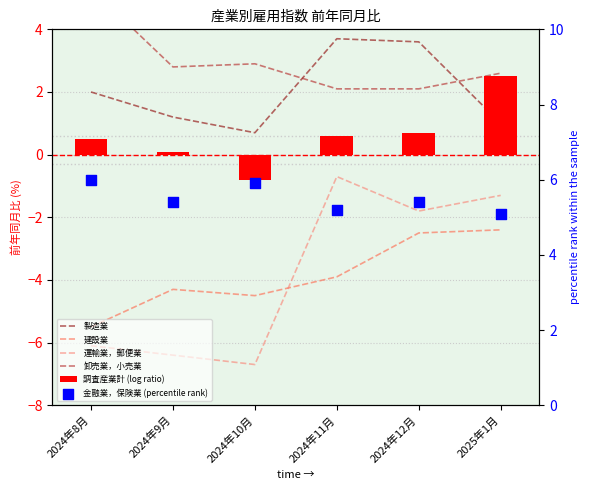

Which series has the widest spread of Y values?

運輸業，郵便業